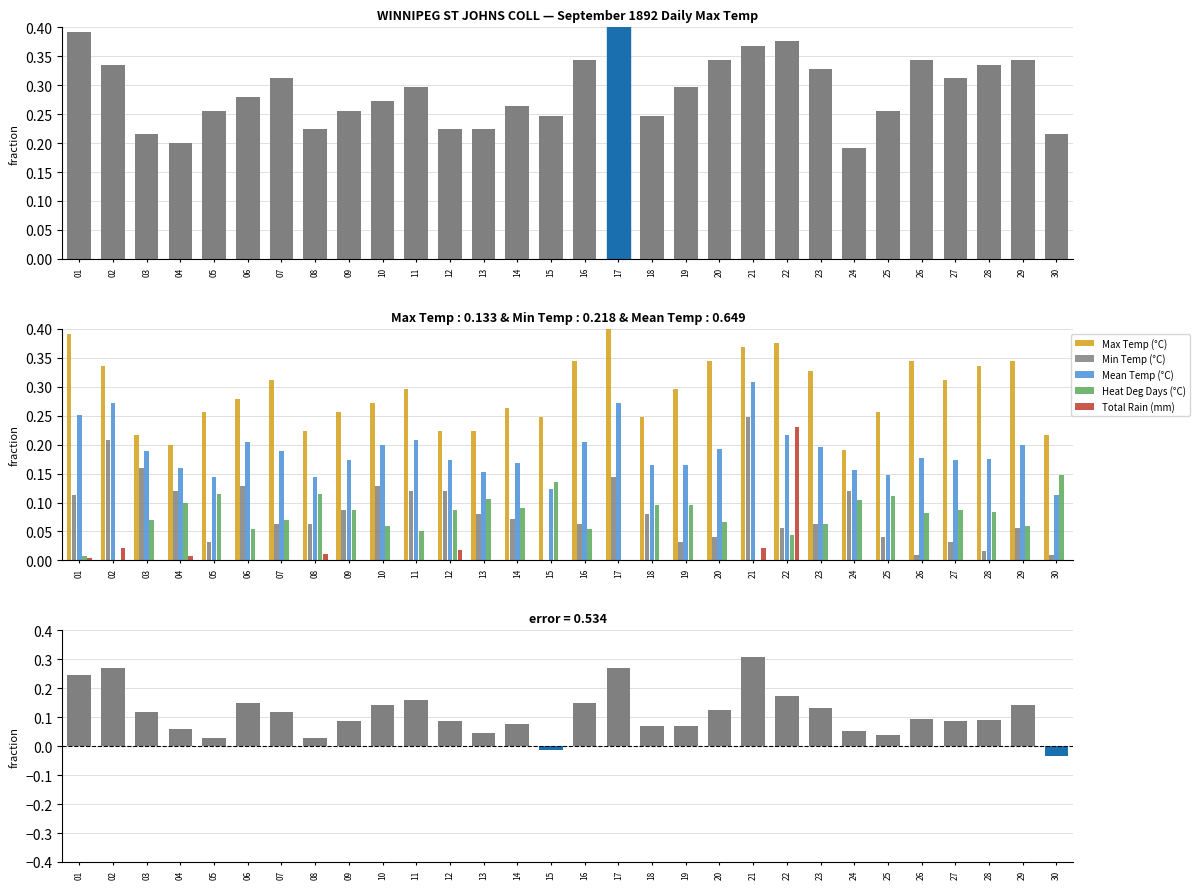

Which category has the lowest value in the Max Temp (°C) series?

24